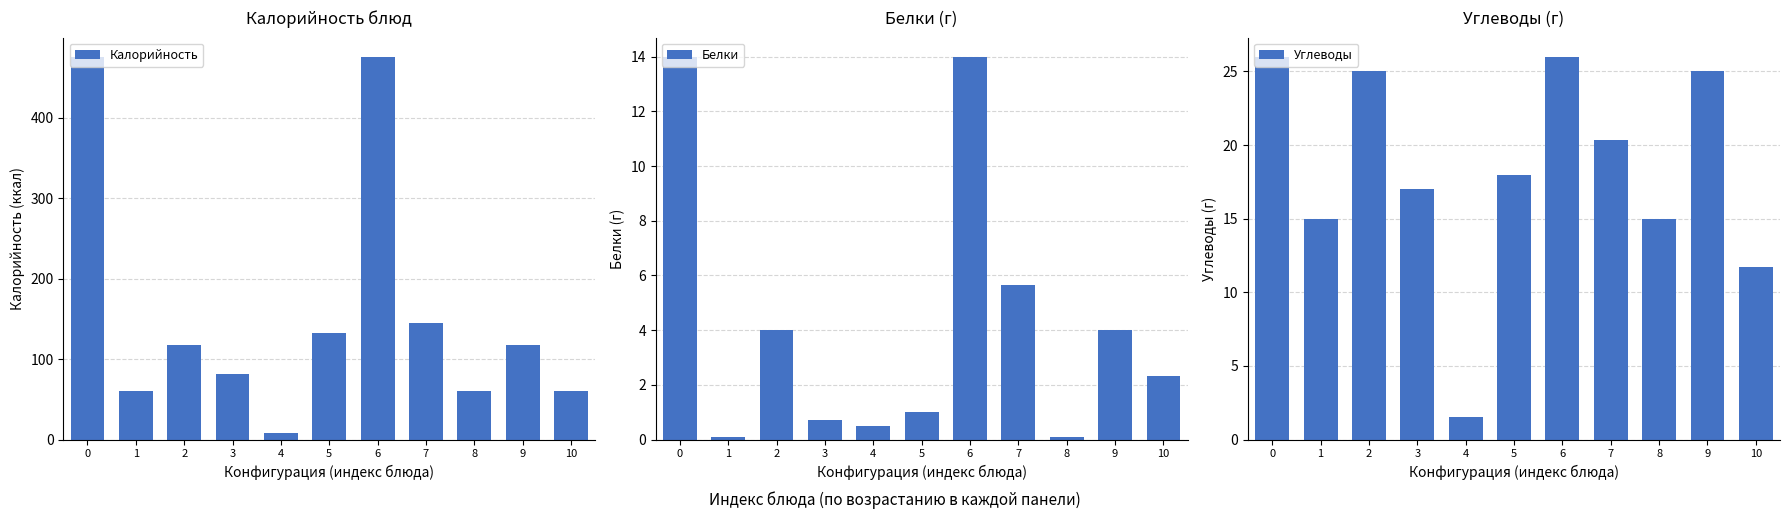

Count the number of categories in the chart.

11